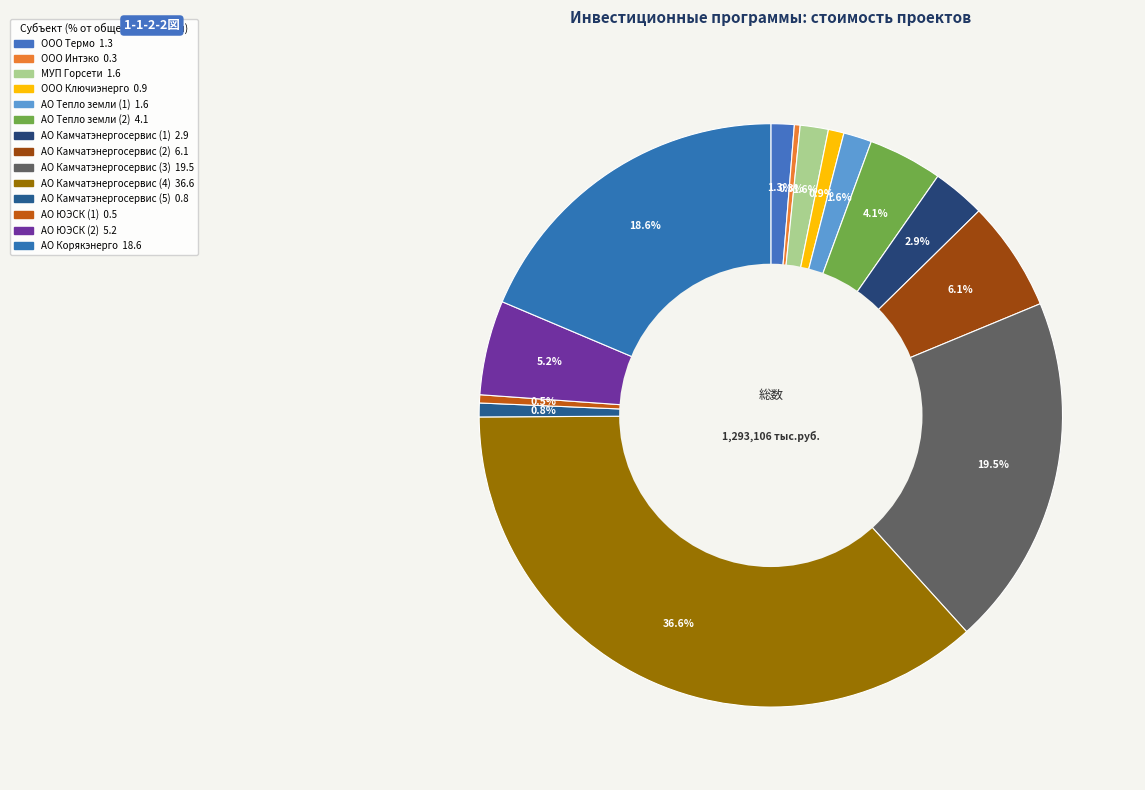

What is the change in value from ООО Интэко to МУП Горсети?

+16023.8